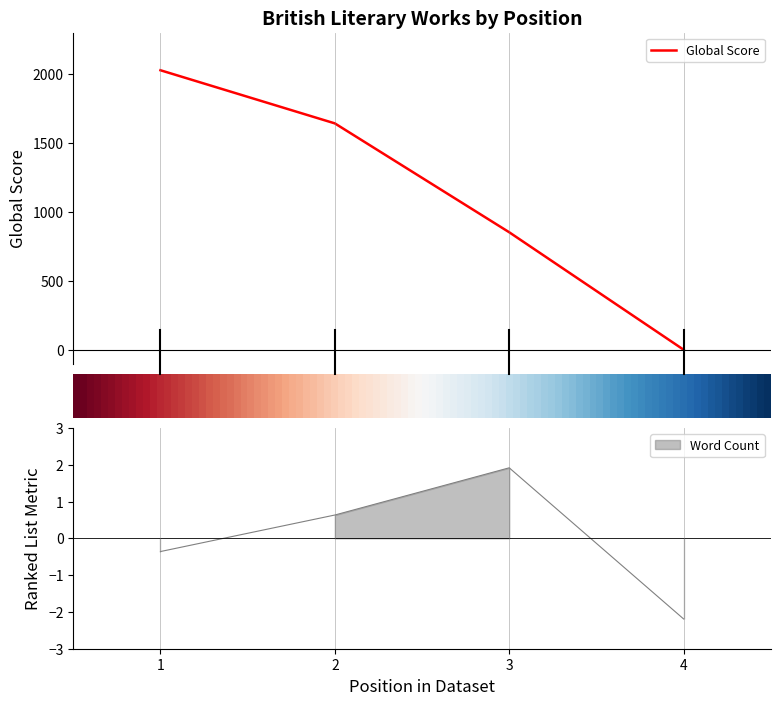

At which label does Word Count reach its minimum?

4